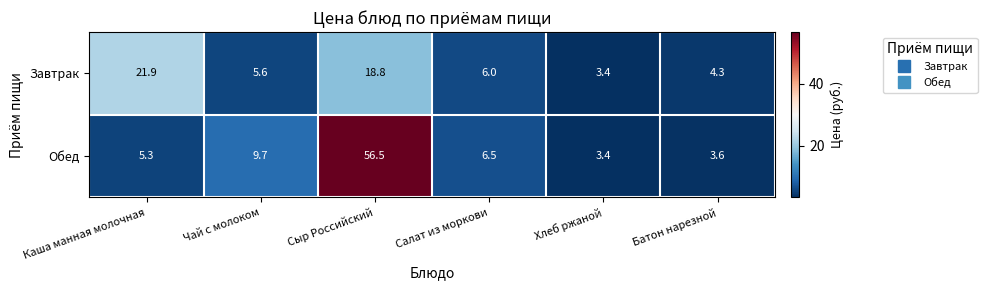

What is the difference between the maximum and second lowest values in the Обед series?

52.9